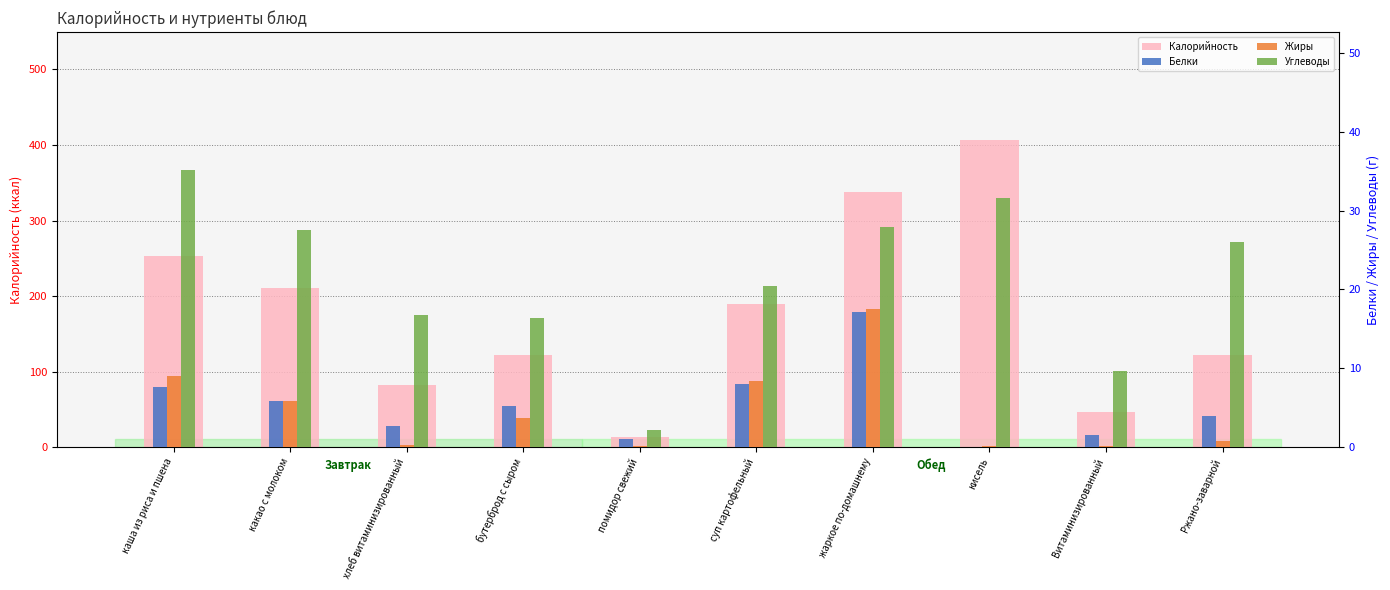

What is the sum of all Углеводы values?

213.5